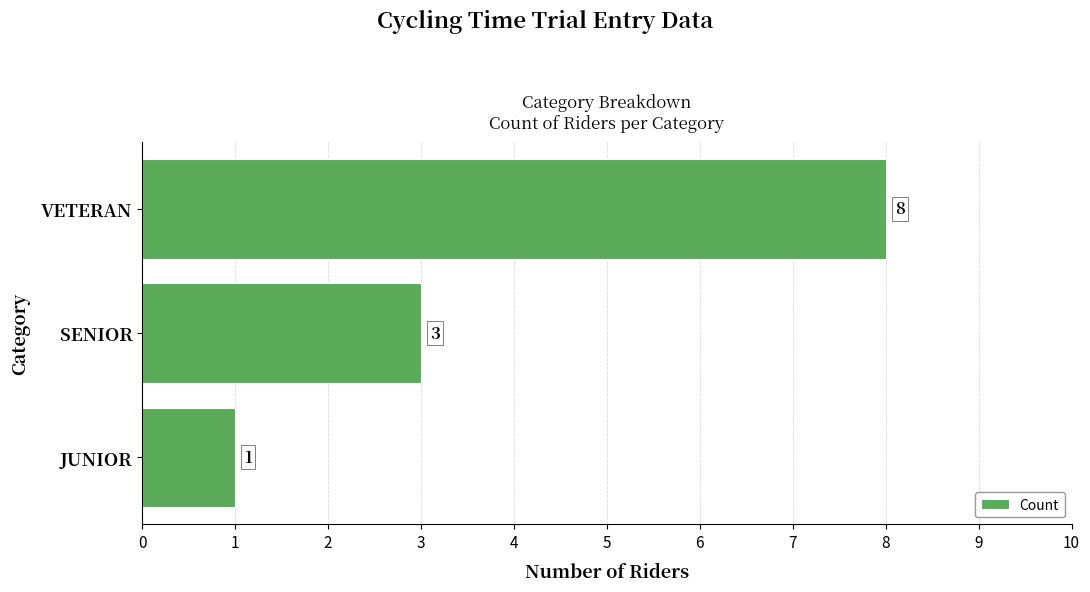

Reading top to bottom, what are all the values shown in this chart?

8	3	1